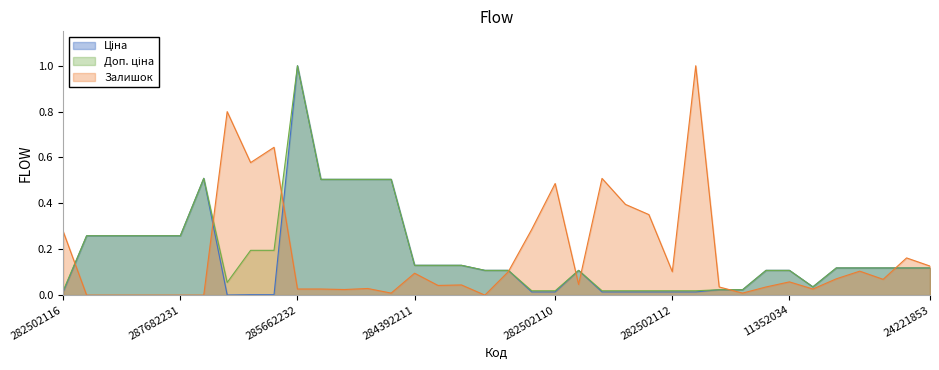

How many series are shown in this chart?

3